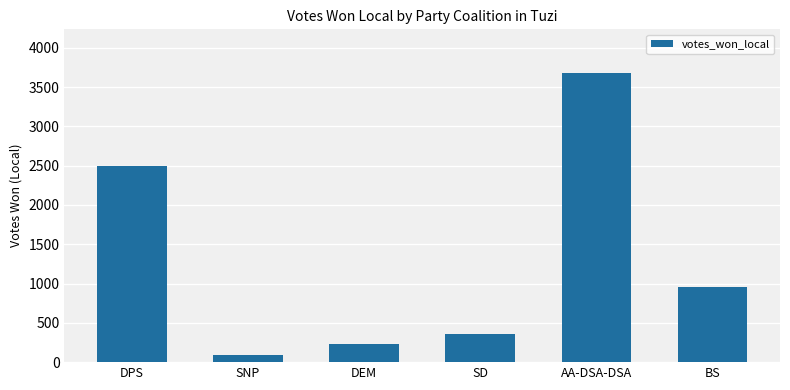

Reading right to left, transcribe all the data shown in this chart.

961	3682	360	235	86	2491